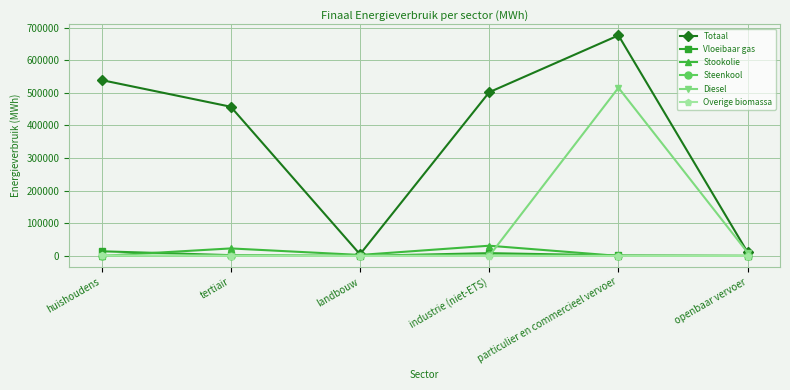

Does the chart have visible grid lines?

Yes